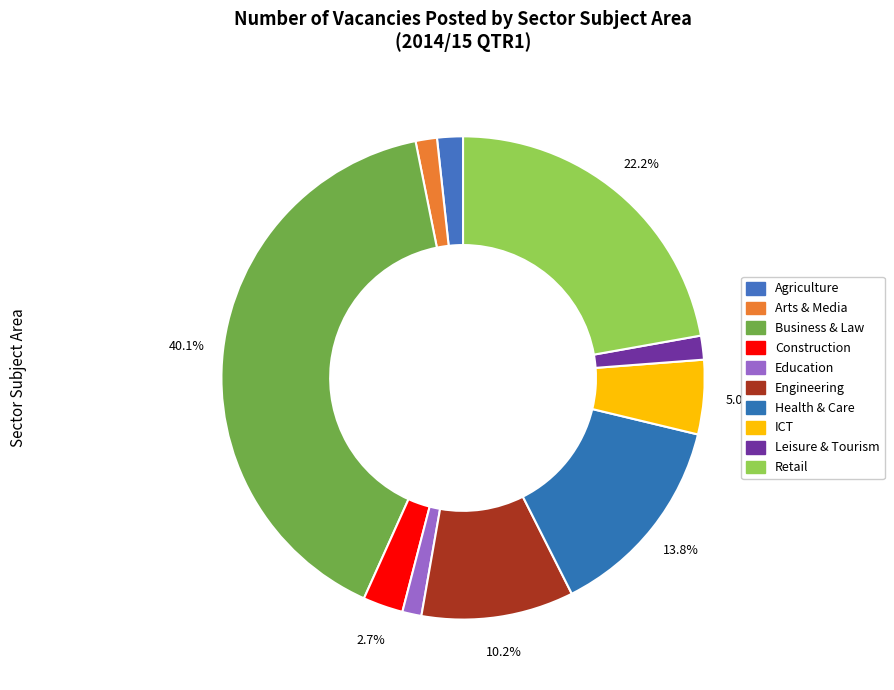

Count the number of slices in the pie.

10